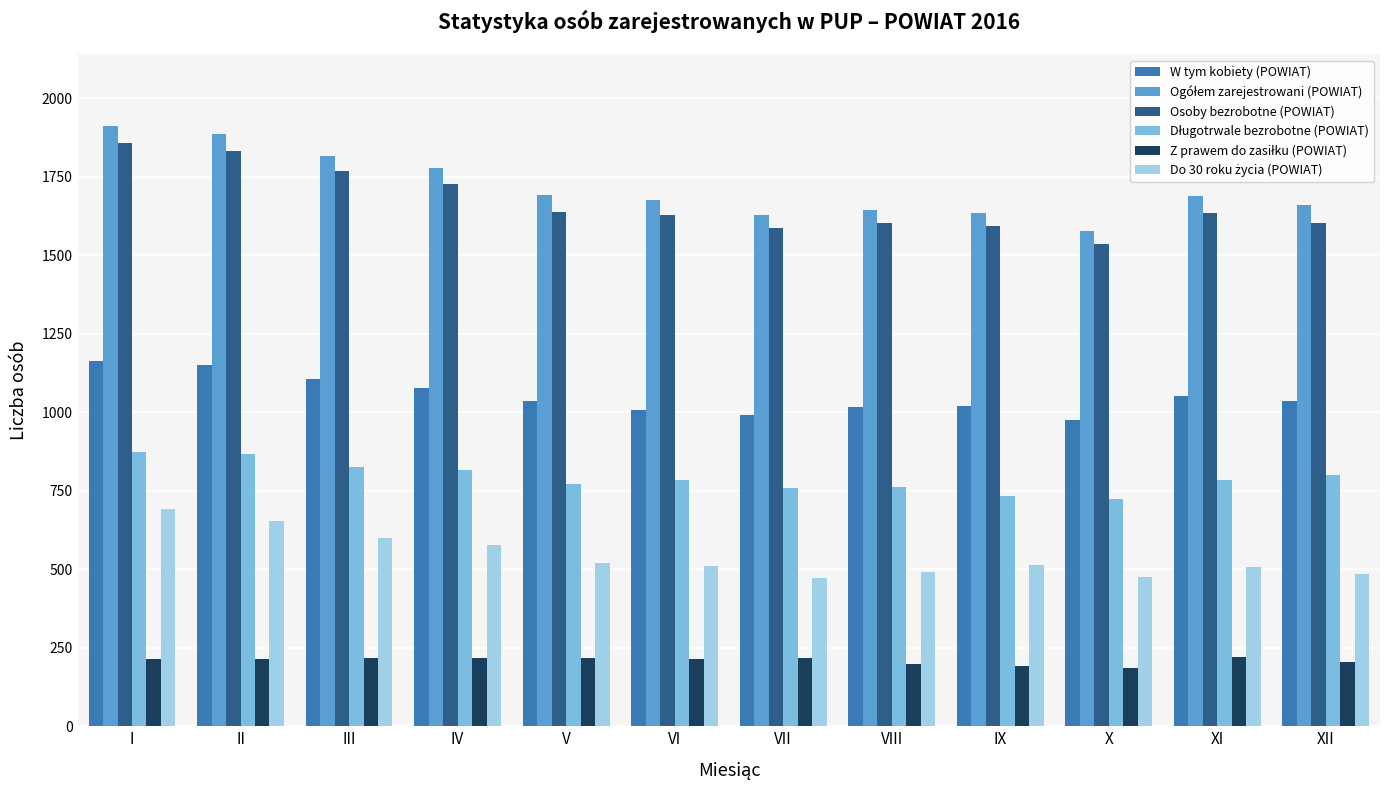

What is the sum of the W tym kobiety (POWIAT) values at III and I?

2270